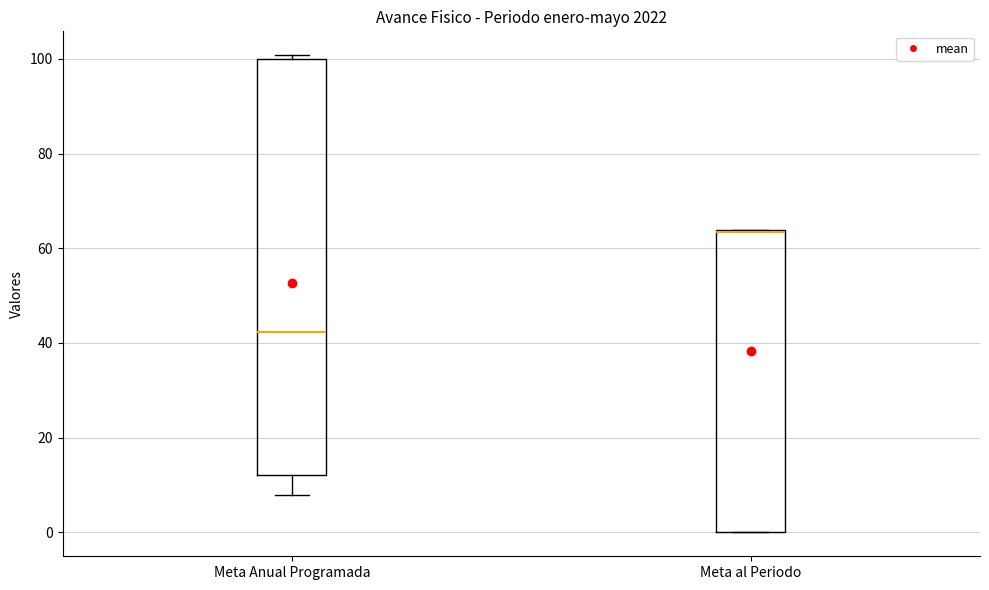

Reading left to right, read every box against the y-axis: the position of its median line, the range the box covers, and the ends of its whiskers. The values are not printed on the chart, so give them approximately, as read against the axis.

Meta Anual Programada: median 42, box 12 to 100, whiskers 8 to 100 (just above the box's upper edge)
Meta al Periodo: median 64, box 0 to 64, whiskers 0 to 64